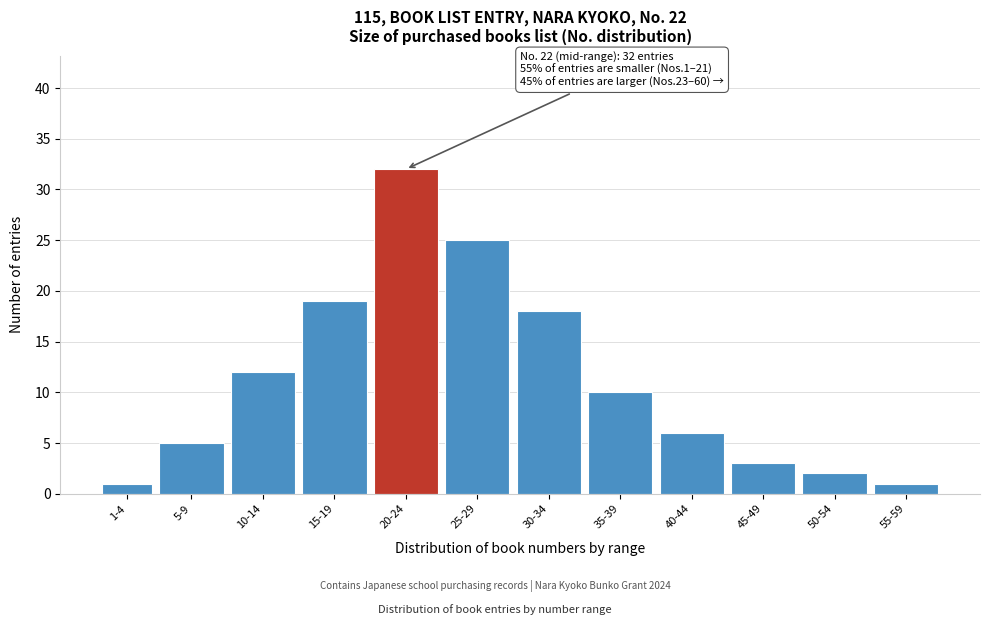

Reading left to right, extract all data points from this chart.

1	5	12	19	32	25	18	10	6	3	2	1